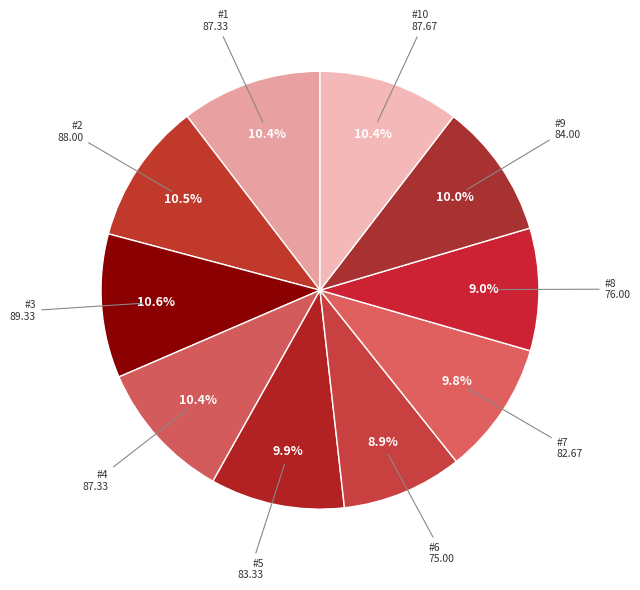

Does any single category account for the majority?

No